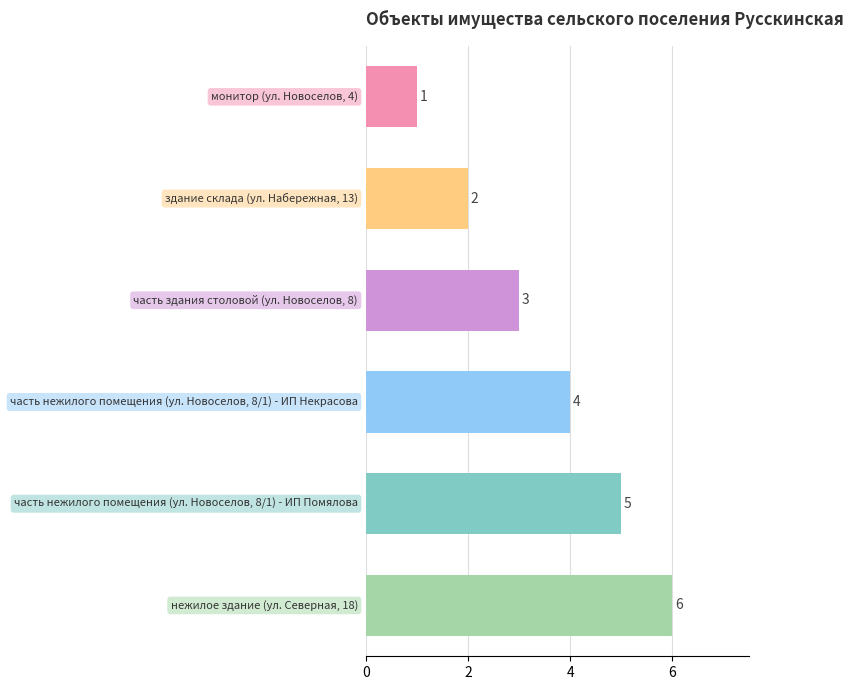

How many distinct data groups are displayed?

1